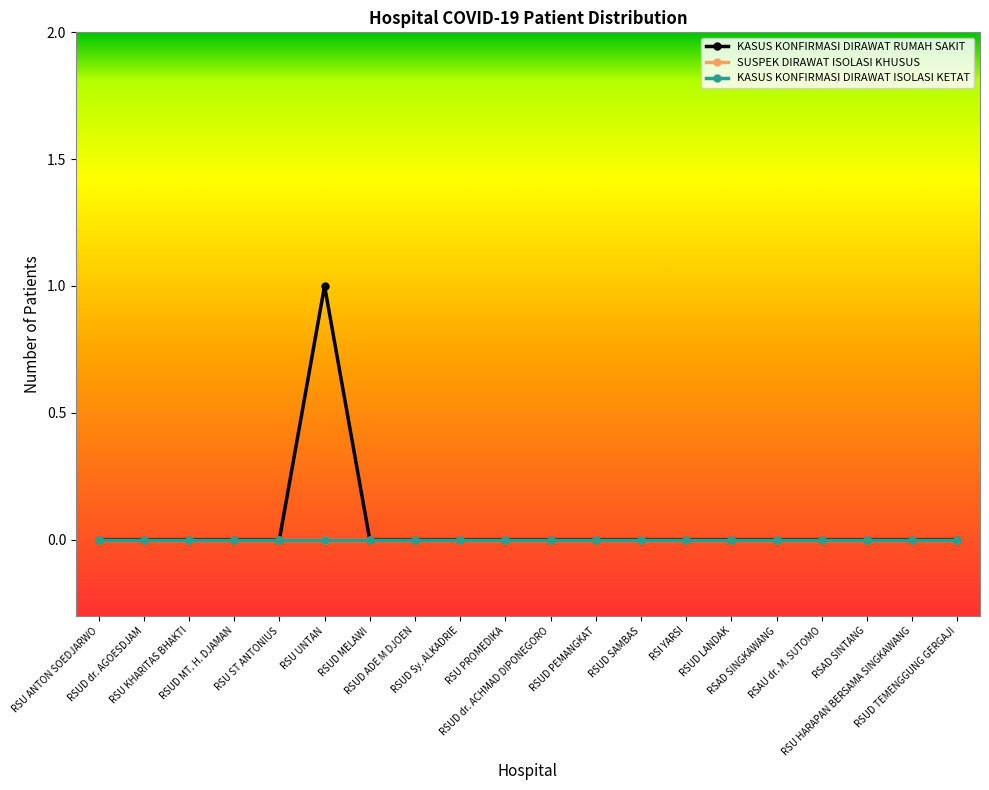

What is the label of the 3rd point from the left?

RSU KHARITAS BHAKTI